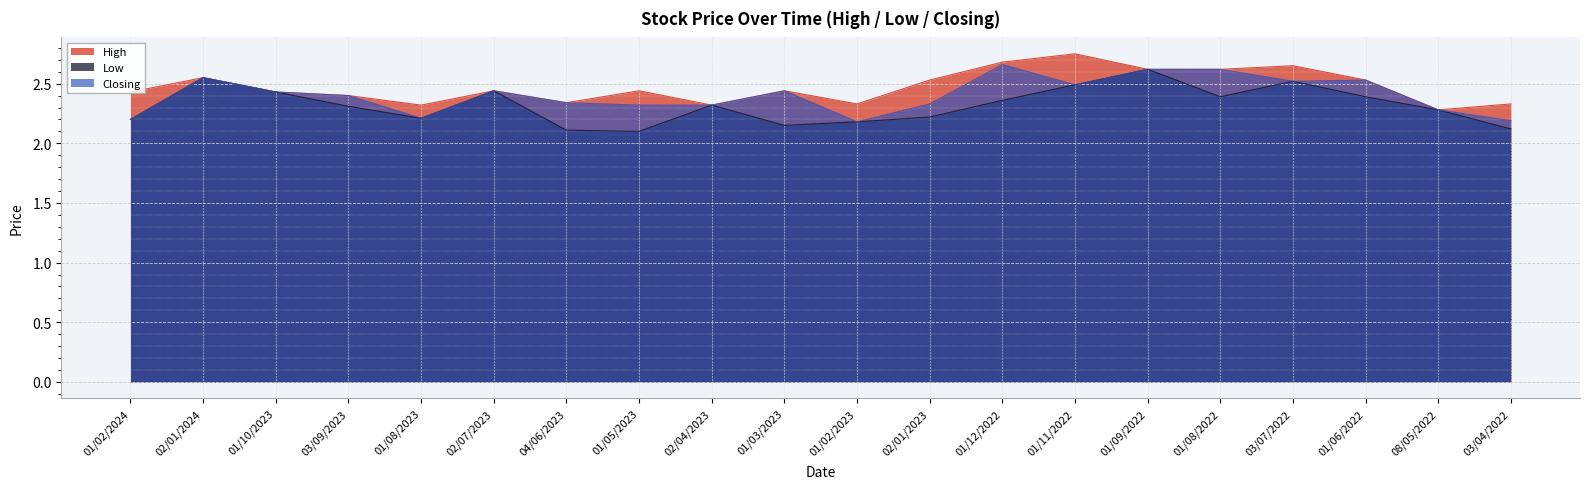

The value of Closing at 02/01/2024 is 1.1. True or false?

False